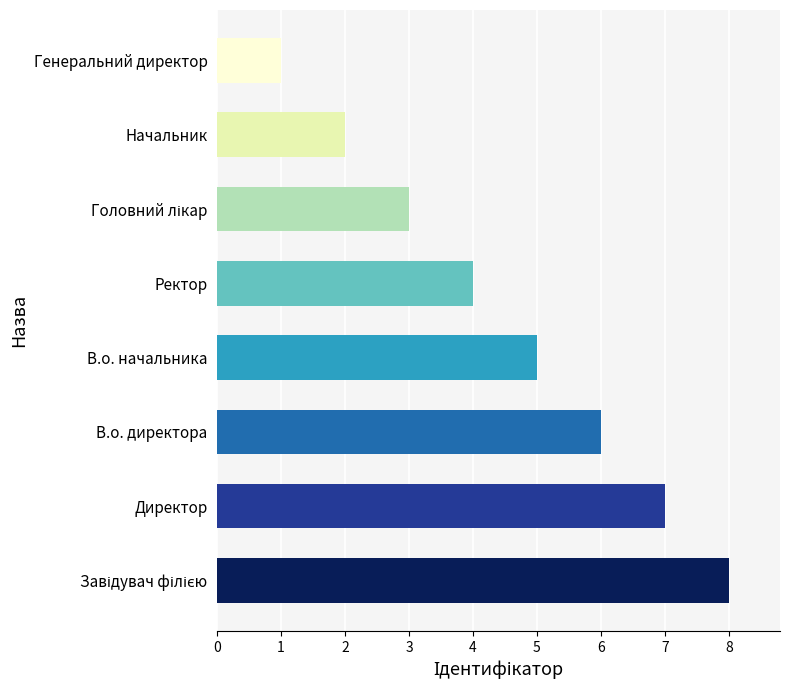

What is the difference between the maximum and second lowest values?

6